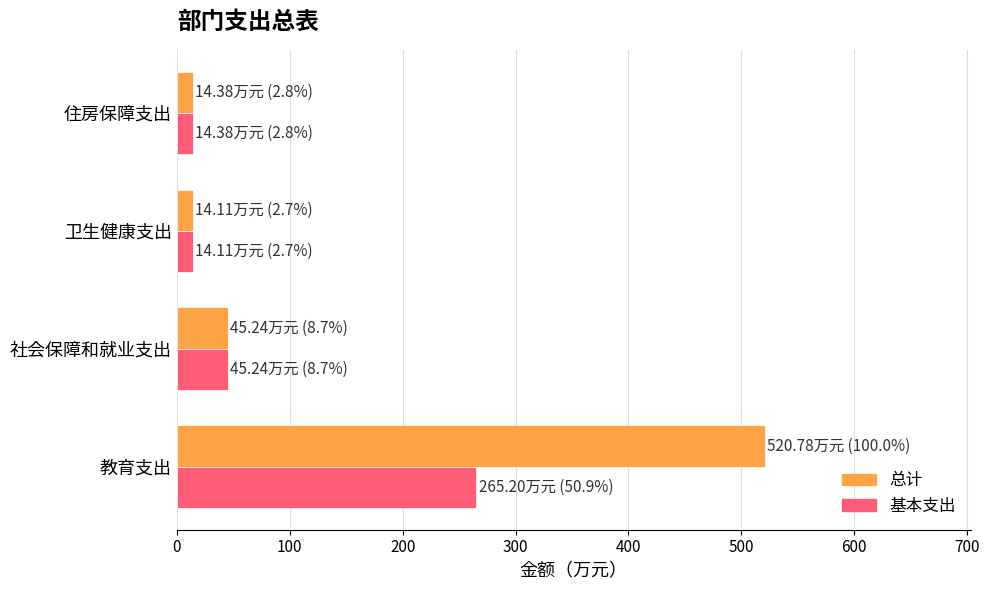

How many categories are shown in the chart?

4